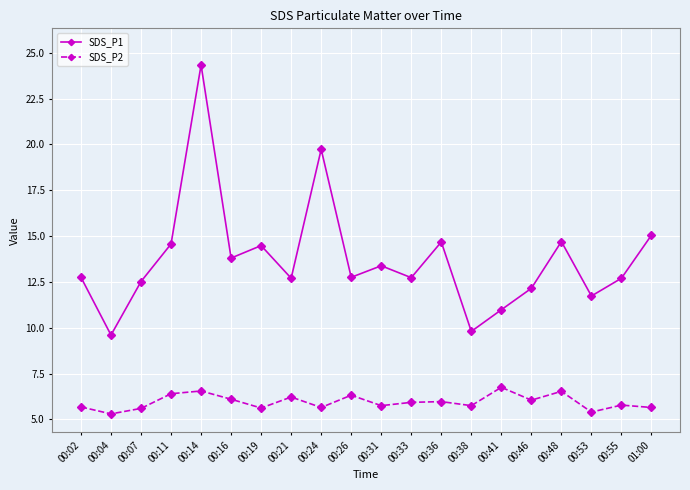

True or false: SDS_P1 has more than 1 interior local peaks.

True